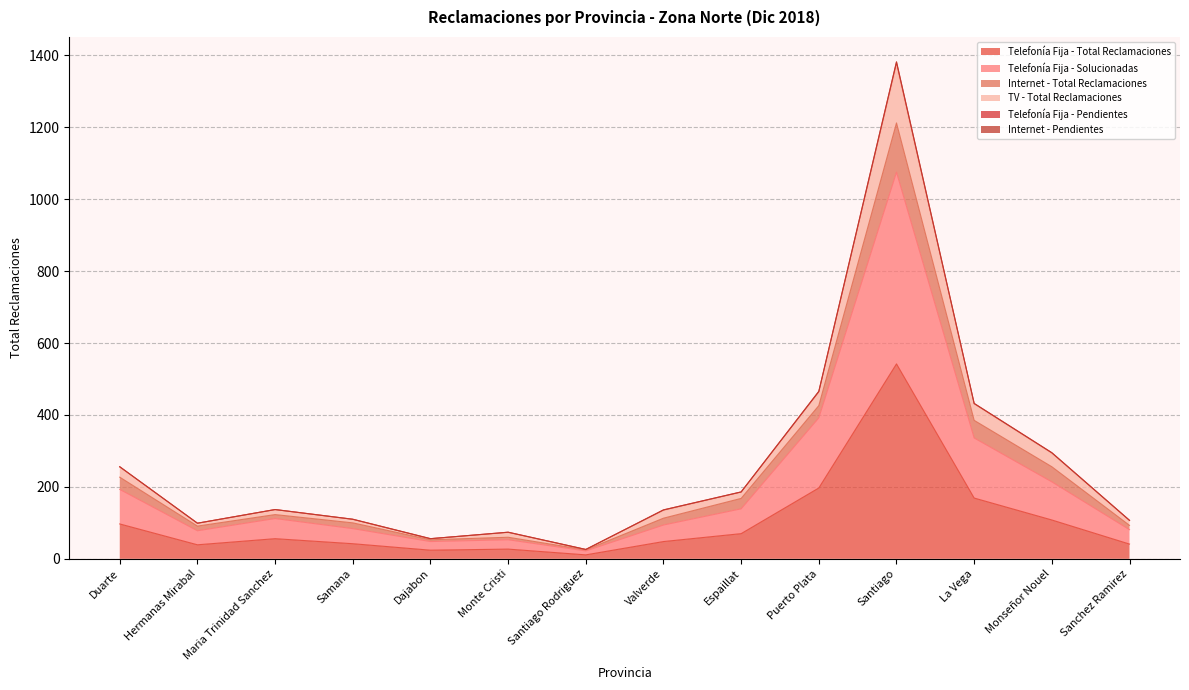

What position from the right is Monte Cristi?

9